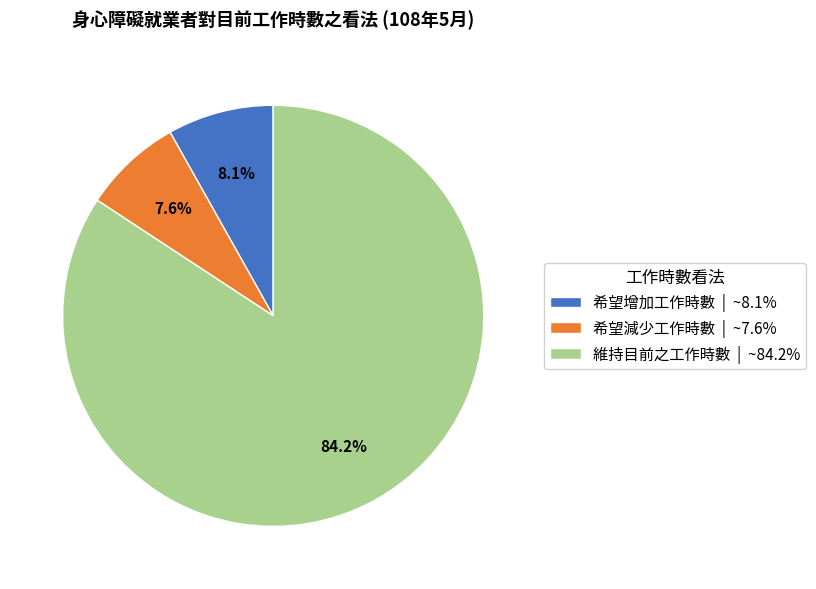

How many slices are in this pie chart?

3